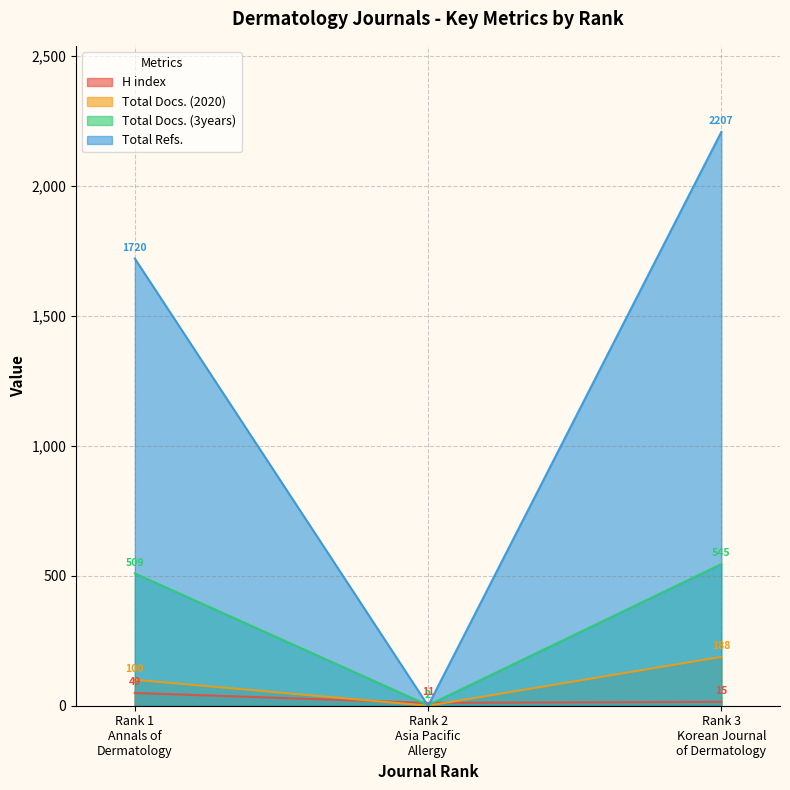

Reading left to right, extract all data points from this chart.

H index: Rank 1
Annals of
Dermatology=49	Rank 2
Asia Pacific
Allergy=11	Rank 3
Korean Journal
of Dermatology=15
Total Docs. (2020): Rank 1
Annals of
Dermatology=100	Rank 2
Asia Pacific
Allergy=0	Rank 3
Korean Journal
of Dermatology=188
Total Docs. (3years): Rank 1
Annals of
Dermatology=509	Rank 2
Asia Pacific
Allergy=2	Rank 3
Korean Journal
of Dermatology=545
Total Refs.: Rank 1
Annals of
Dermatology=1720	Rank 2
Asia Pacific
Allergy=0	Rank 3
Korean Journal
of Dermatology=2207